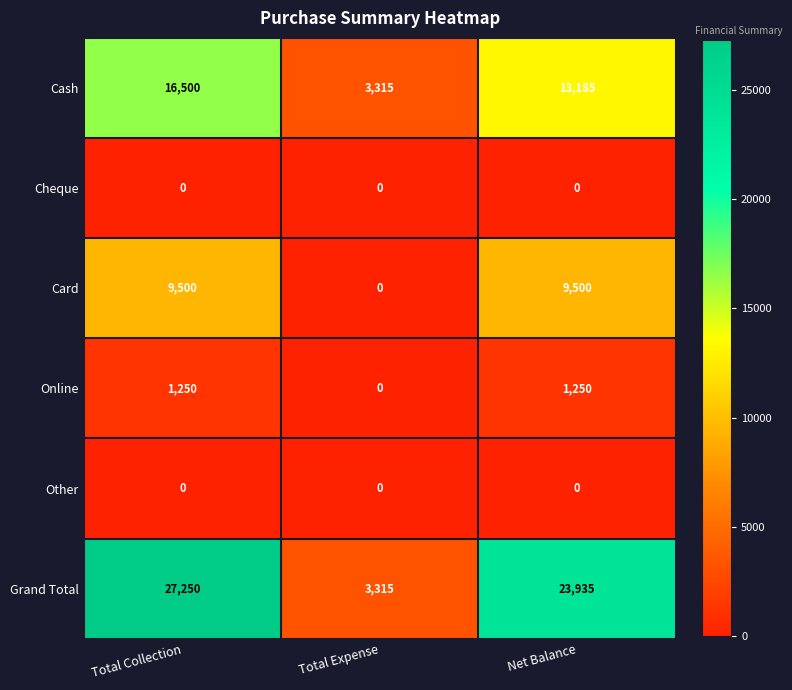

At how many categories does at least one series exceed 3892?

2